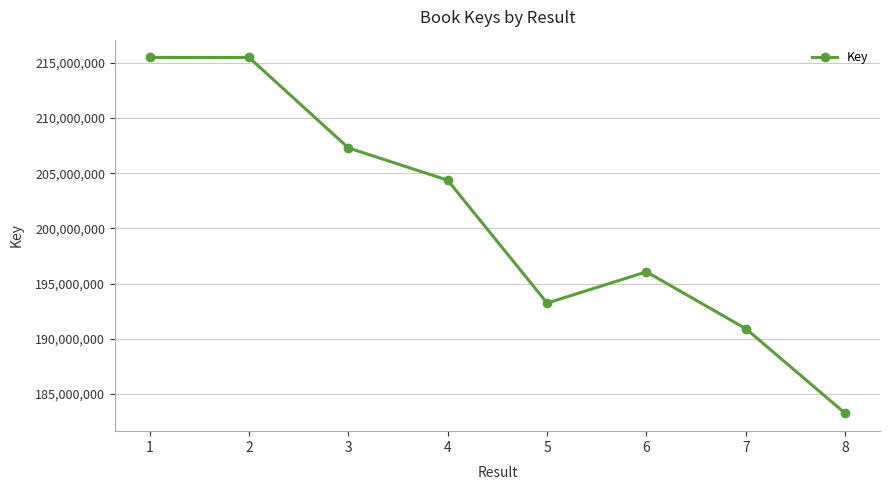

What is the difference between the maximum and minimum values?

32218662